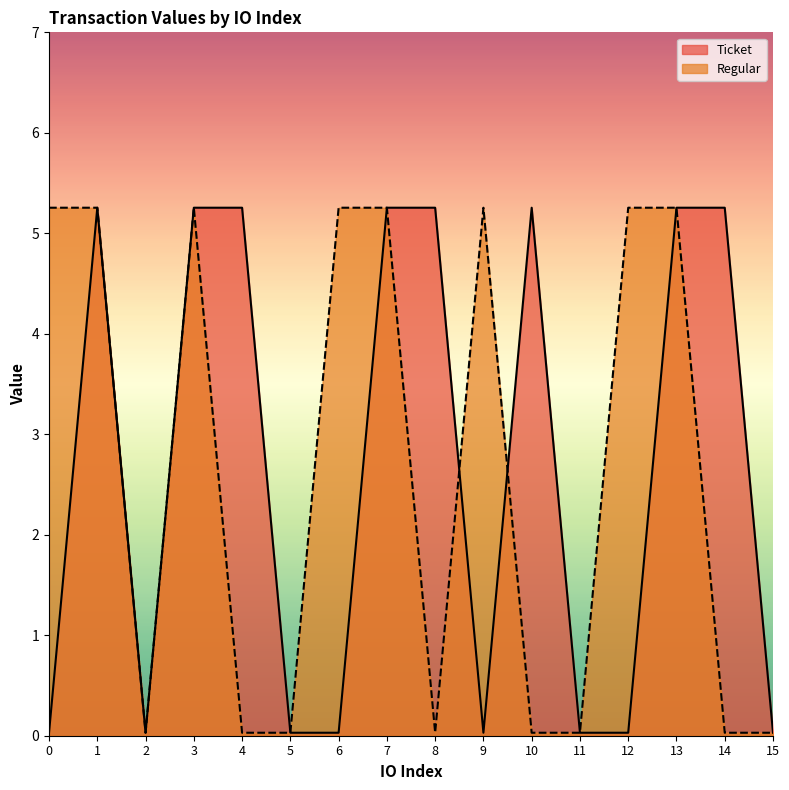

Is the value of Ticket at 6 greater than the value of Regular at 2?

No